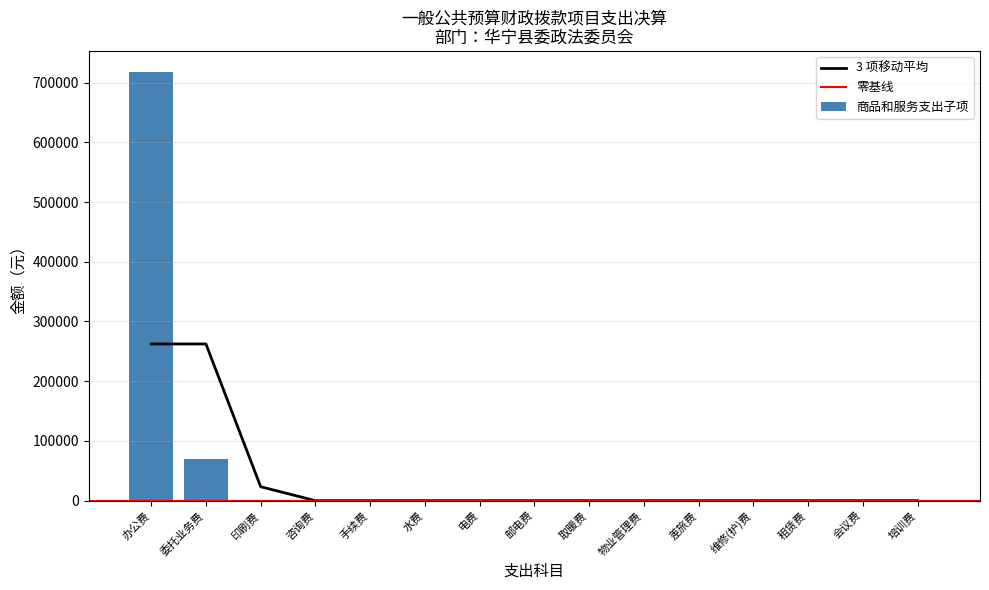

What is the greatest value displayed?

717144.2